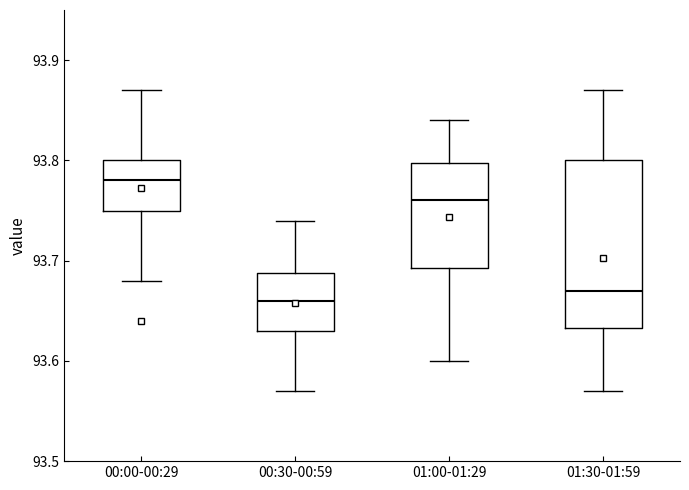

Where does the upper whisker of the box for 01:00-01:29 end on the y-axis? The values are not printed on the chart, so give them approximately, as read against the axis.

93.84